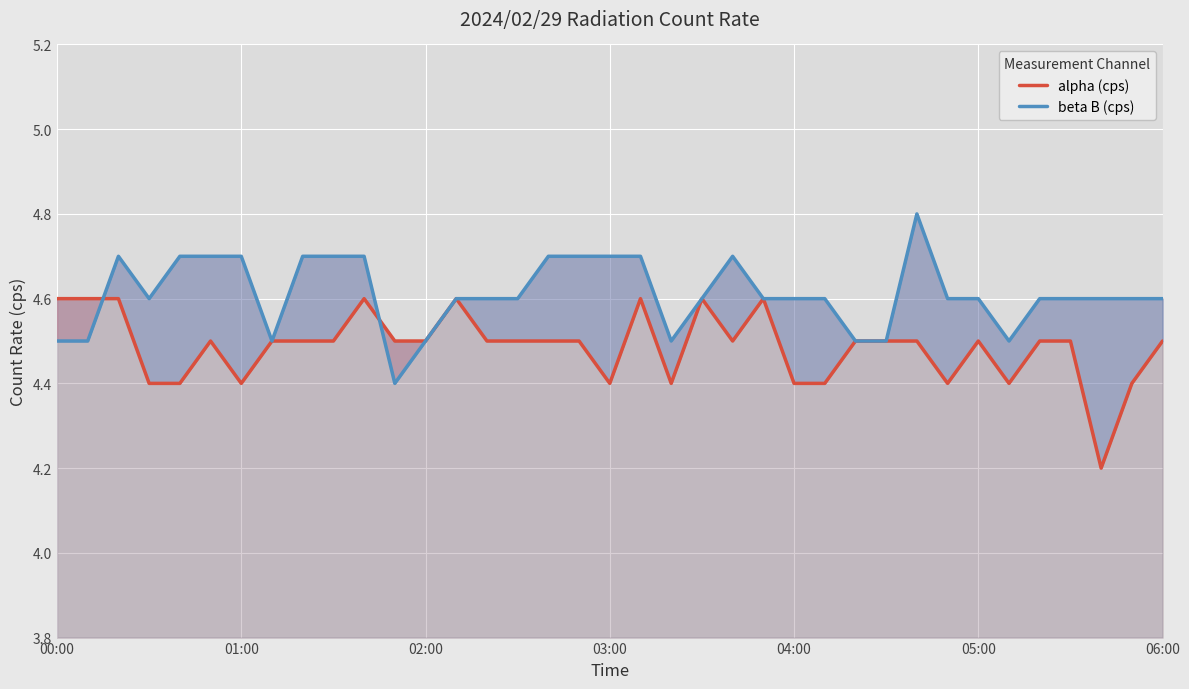

True or false: beta B (cps) and alpha (cps) cross at least once.

True